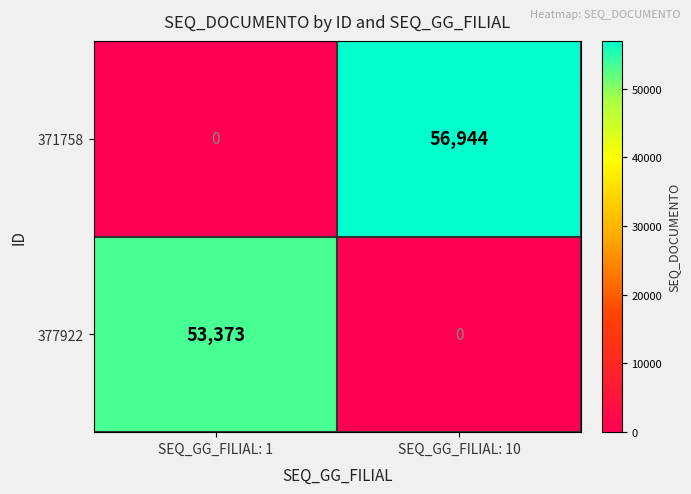

Rank the series by their maximum value, from highest to lowest.

371758, 377922